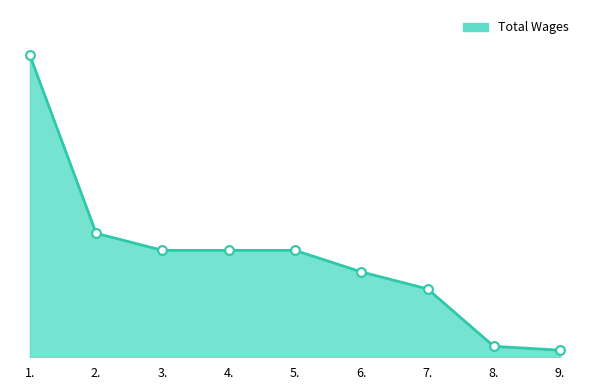

Is this an area chart (filled region under the line)?

Yes